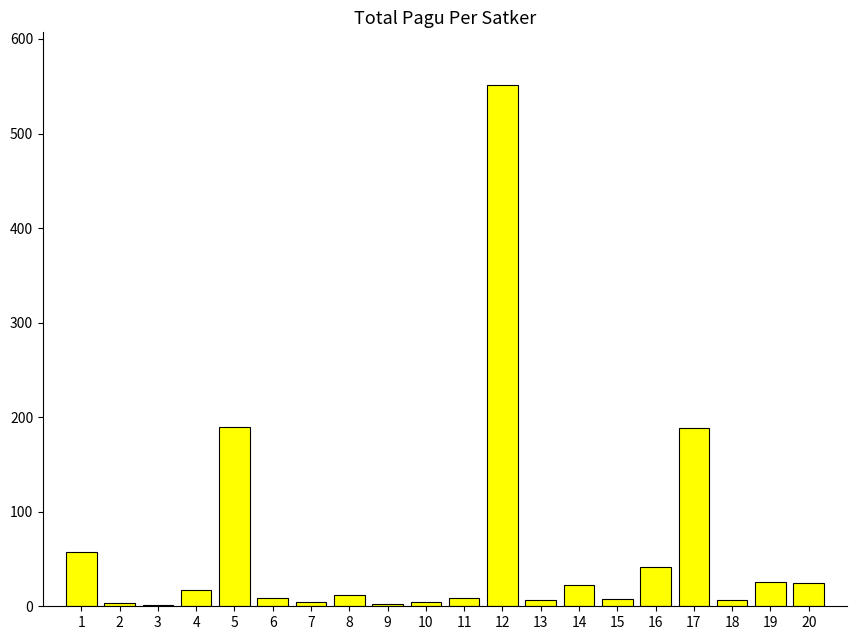

At which label is the value closest to 276?

5